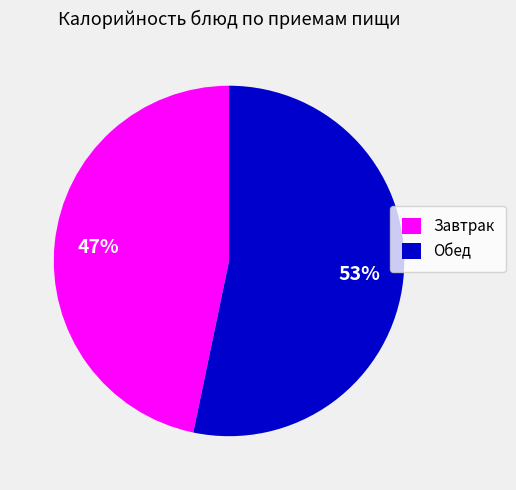

How many segments does this pie chart have?

2